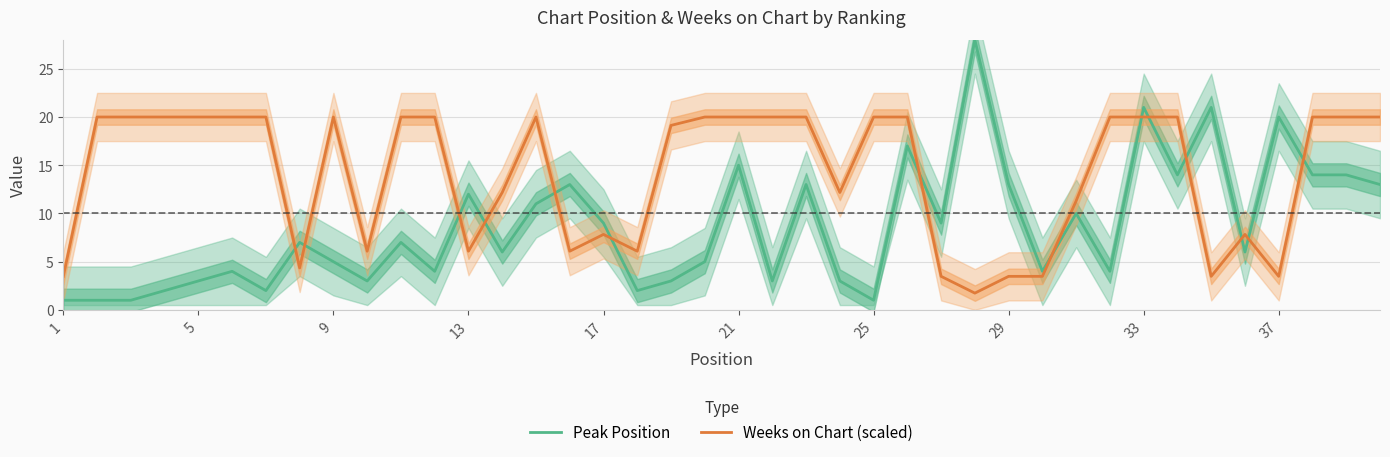

In Peak Position, how many points are lower than both neighbors (excluding endpoints)?

12